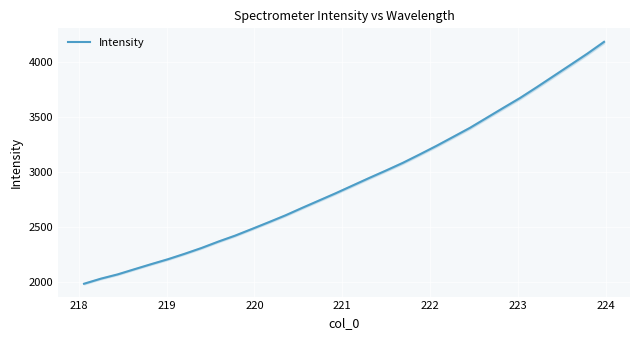

What is the highest value of the Intensity series?

4178.9